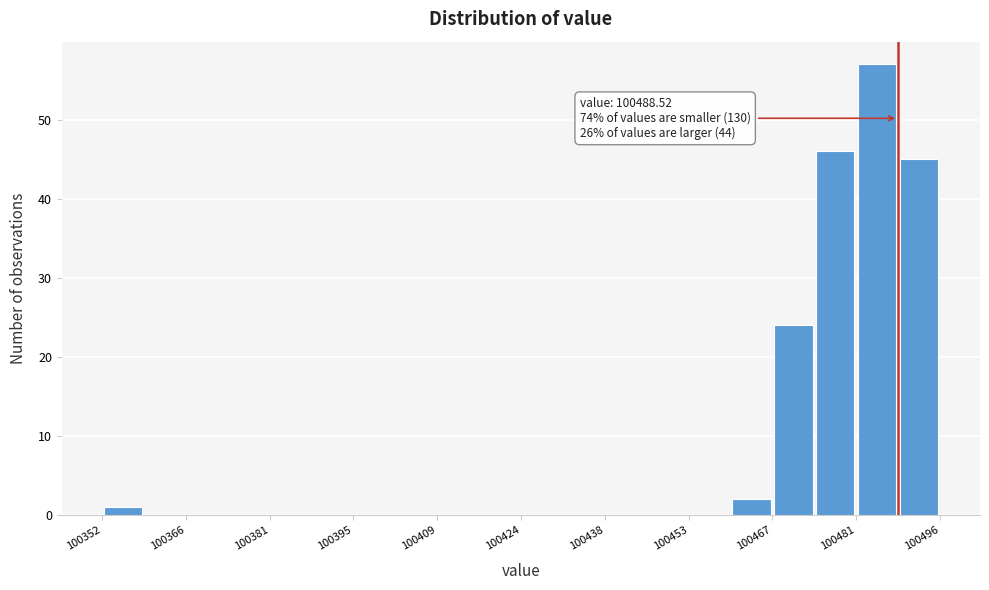

Read against the x-axis, roughly where is the centre of the tallest bar?

100484